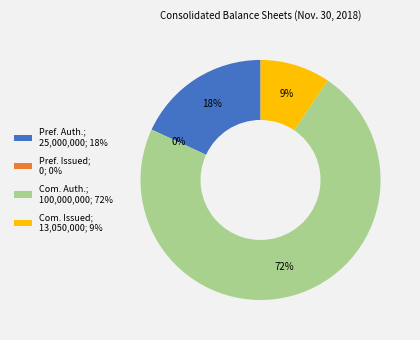

Is it true that Common stock, shares issued is 9% of the pie?

True